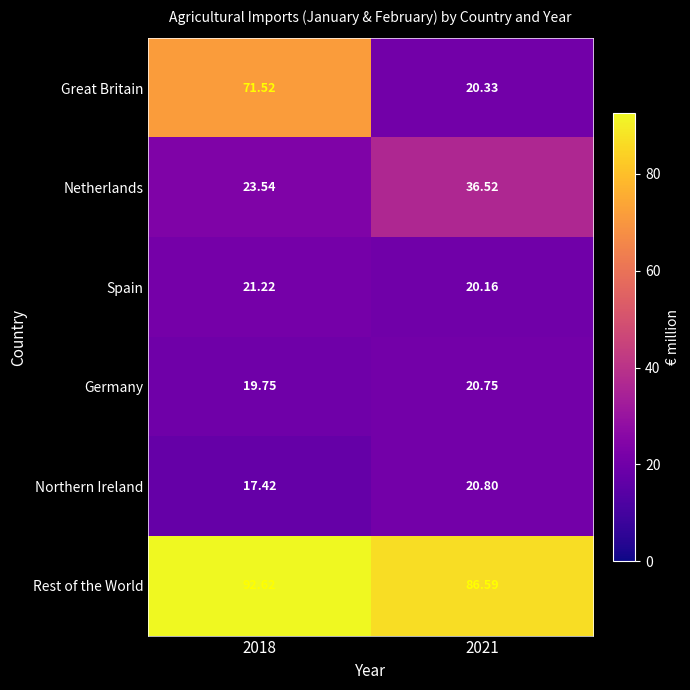

At which category is the sum across all series the highest?

2018